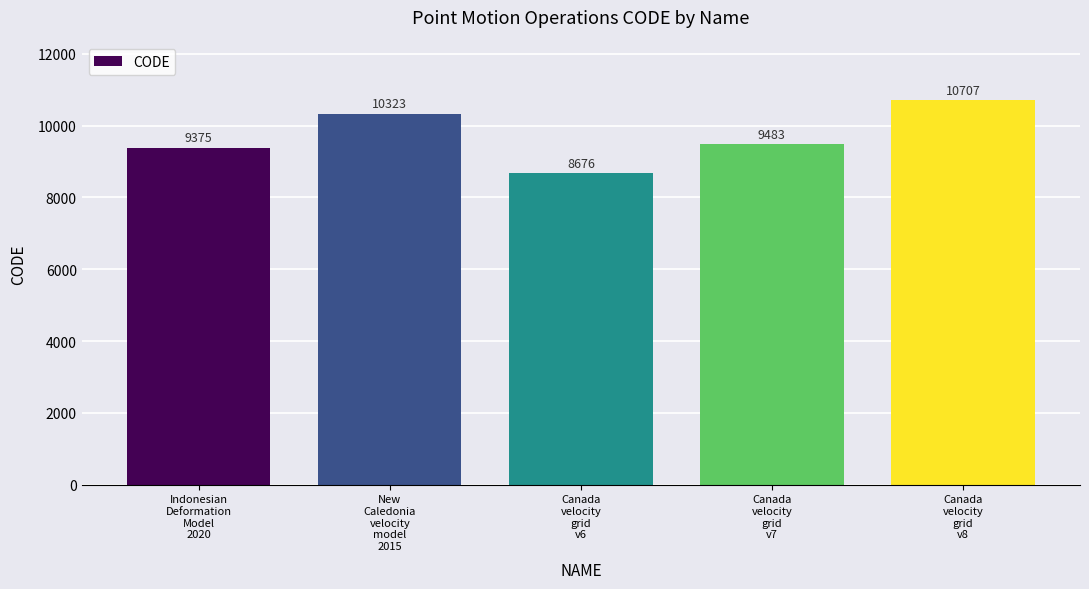

What is the sum of the values at Canada
velocity
grid
v8 and Canada
velocity
grid
v7?

20190